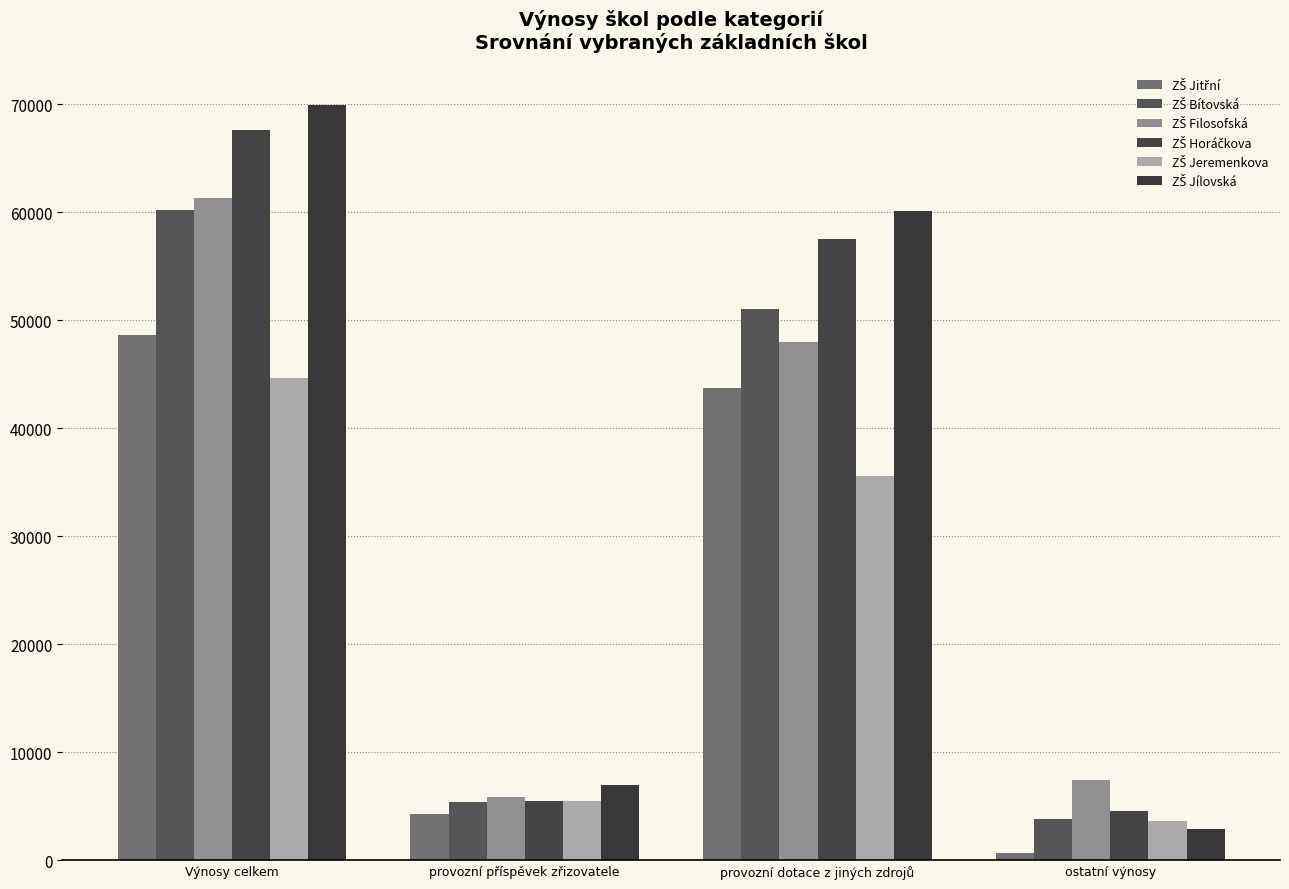

Is it true that ZŠ Horáčkova equals 4580.0 at ostatní výnosy?

True